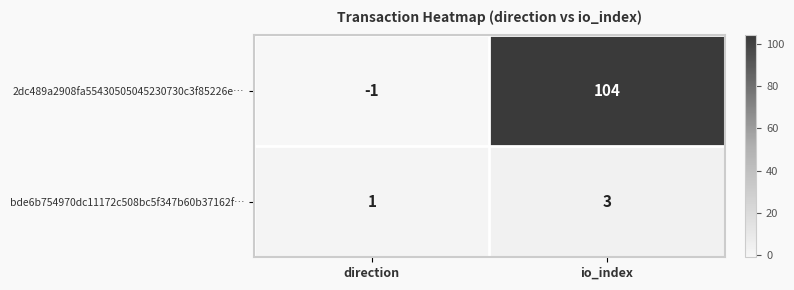

Count the number of data series in this chart.

2